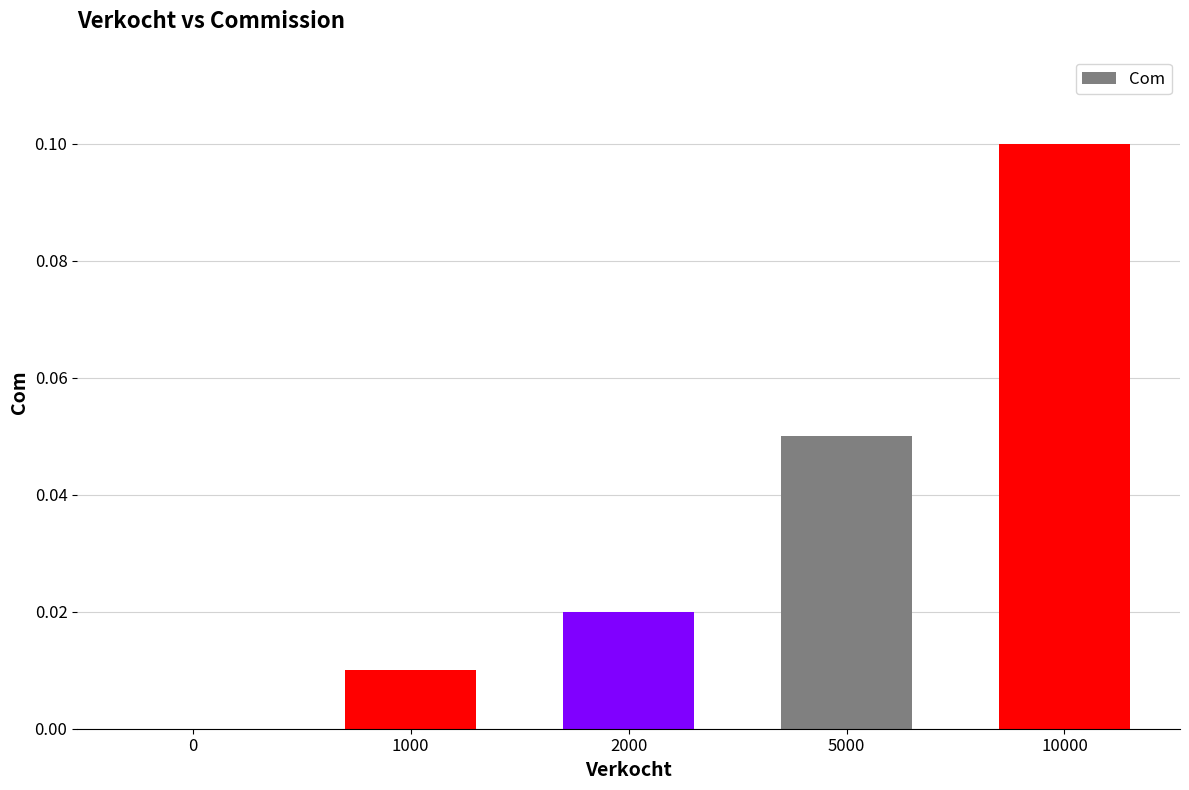

Which has a higher value, 10000 or 2000?

10000